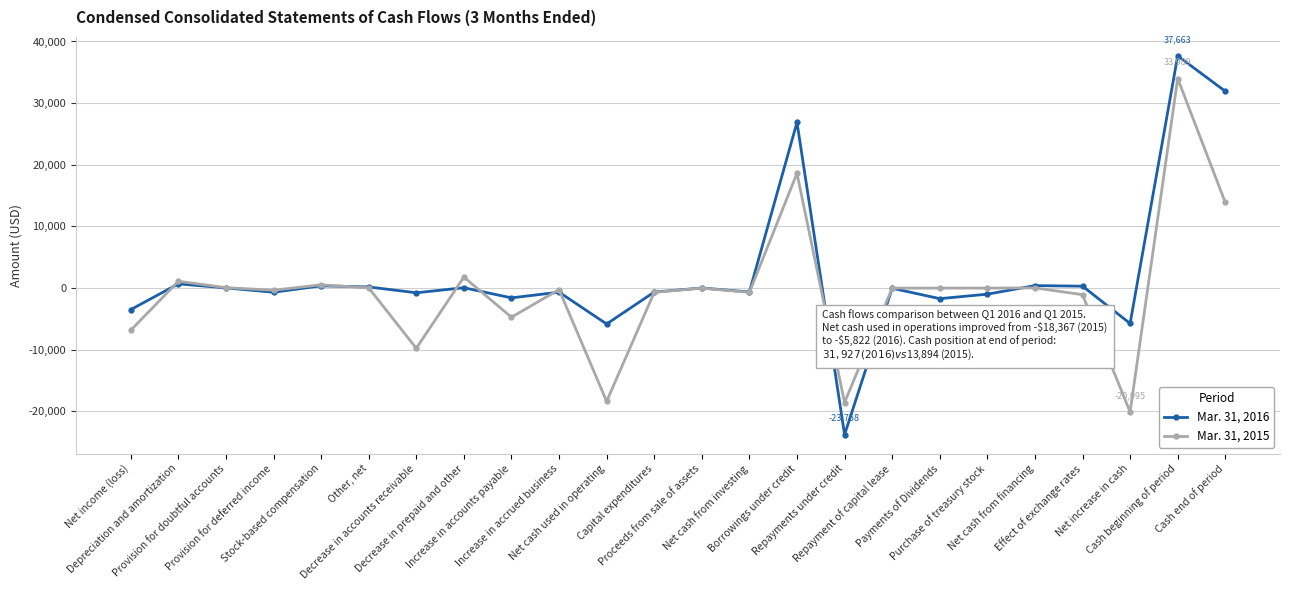

Where does the Mar. 31, 2015 series first go above 0?

Depreciation and amortization